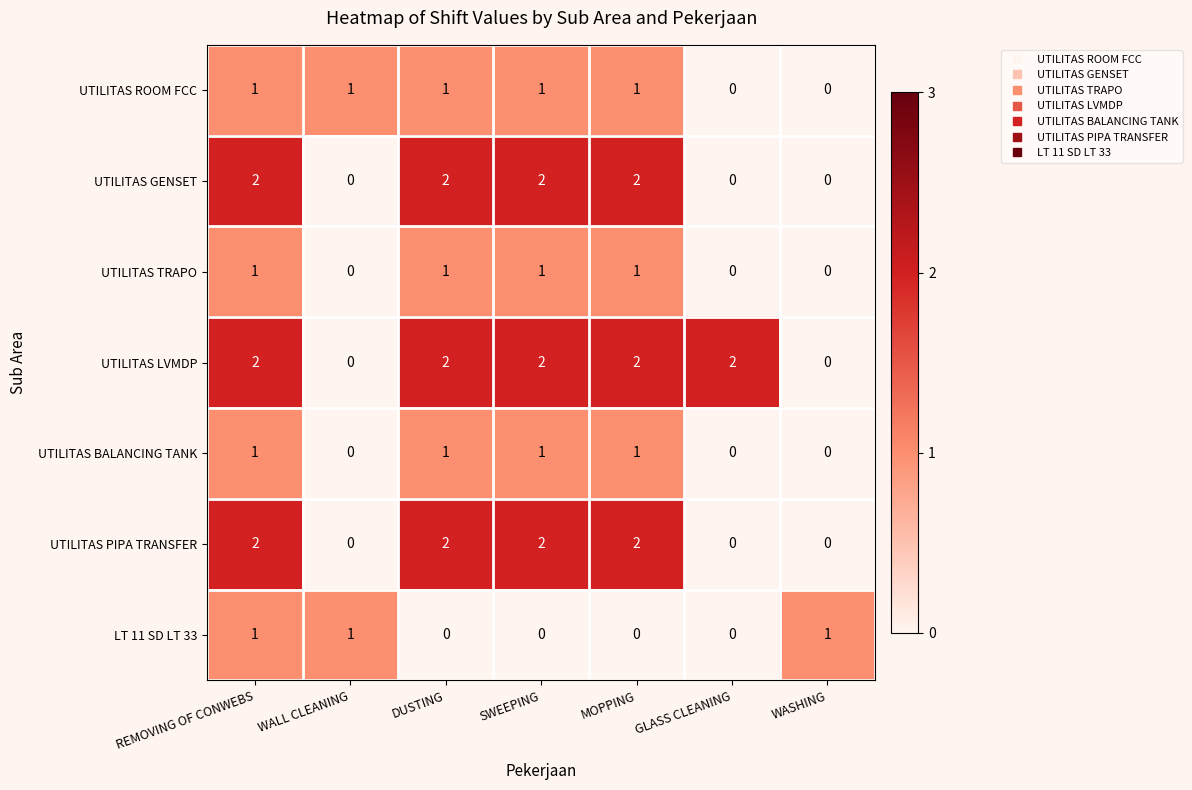

Count the UTILITAS TRAPO values in the range 0 to 1.

7